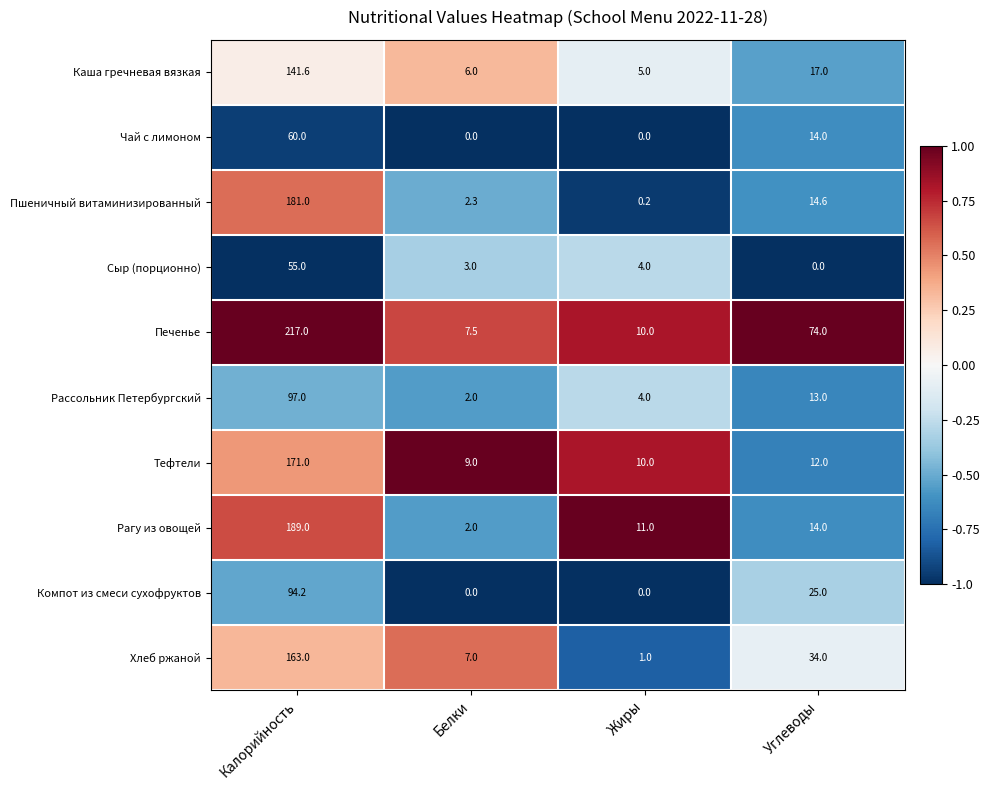

The Рассольник Петербургский series shows 2.0 at Белки. True or false?

True